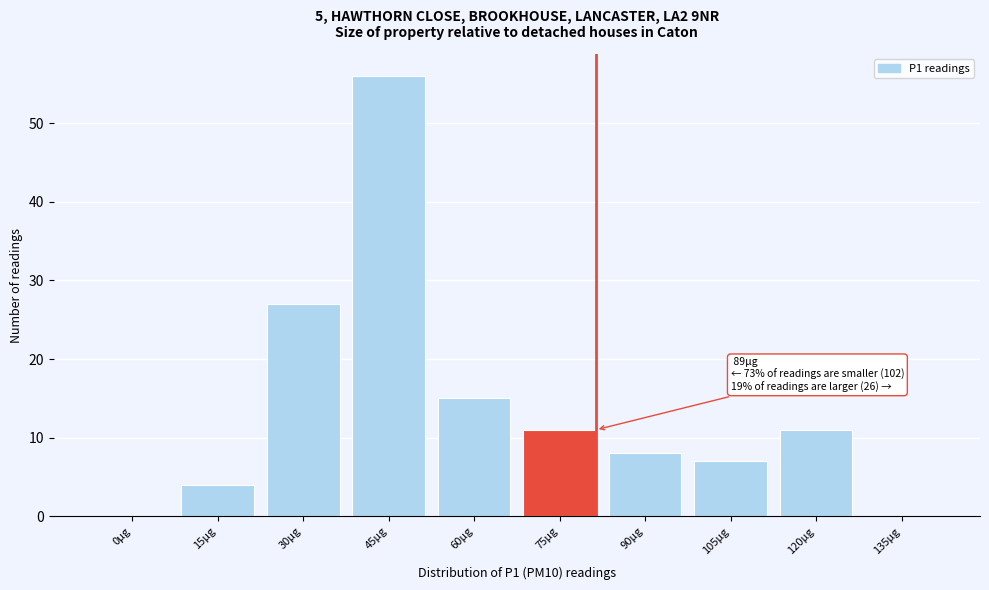

Reading left to right, transcribe all the data shown in this chart.

0µg=0	15µg=4	30µg=27	45µg=56	60µg=15	75µg=11	90µg=8	105µg=7	120µg=11	135µg=0